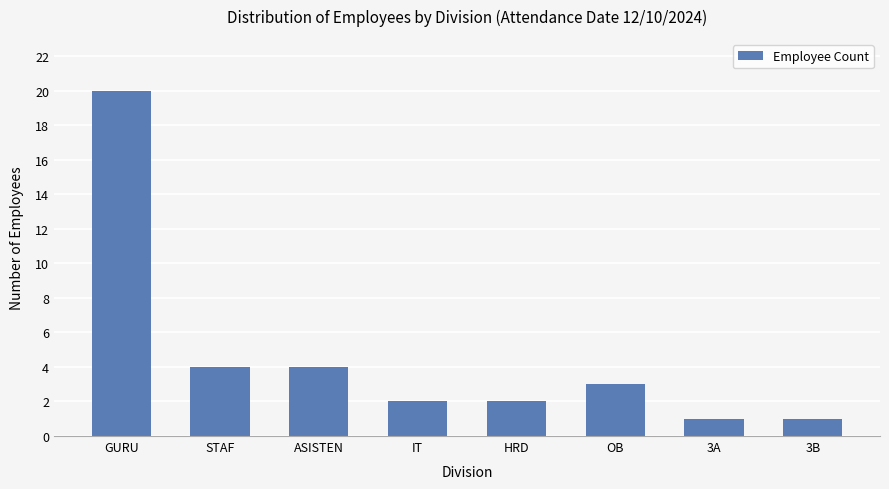

How many data points are less than 3?

4